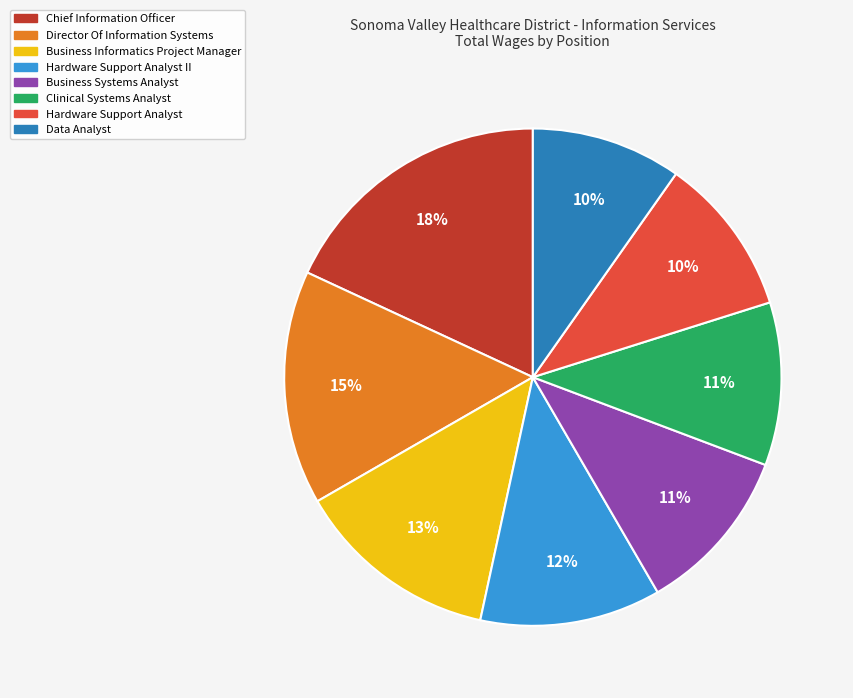

How many slices are in this pie chart?

8